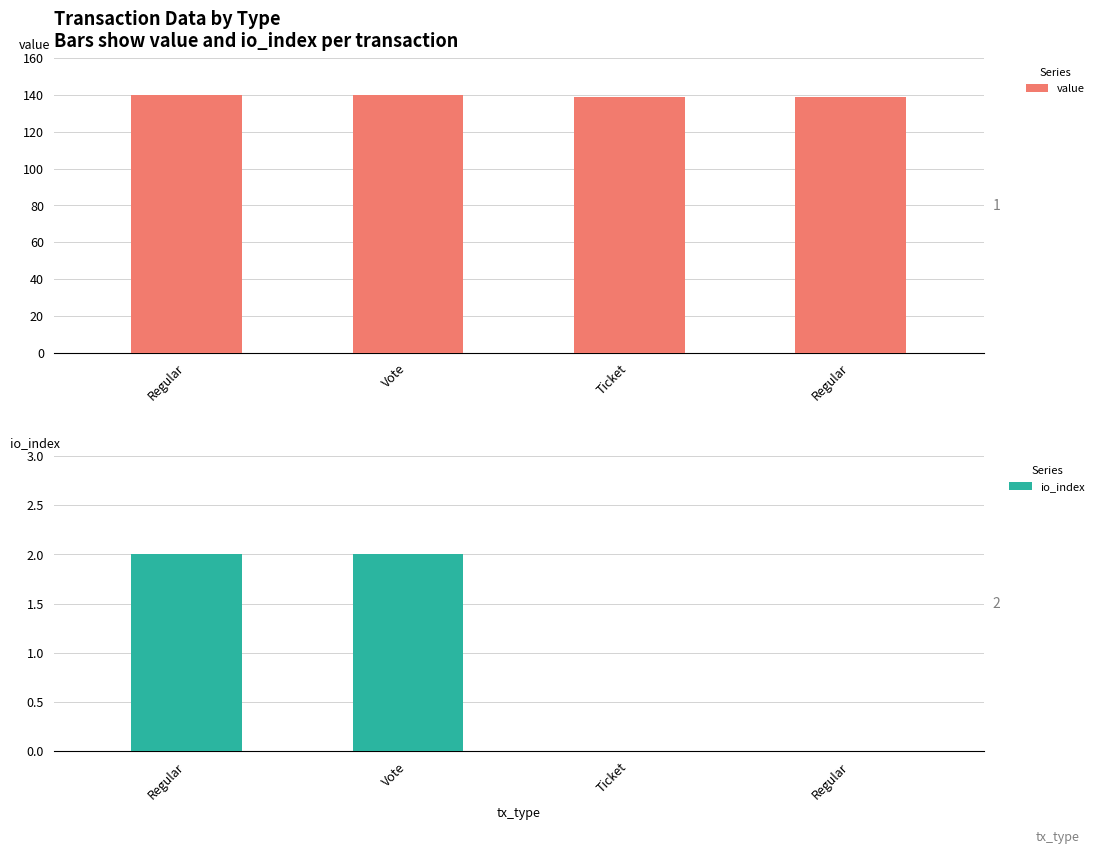

Is the value of value at Regular greater than the value of io_index at Regular?

Yes